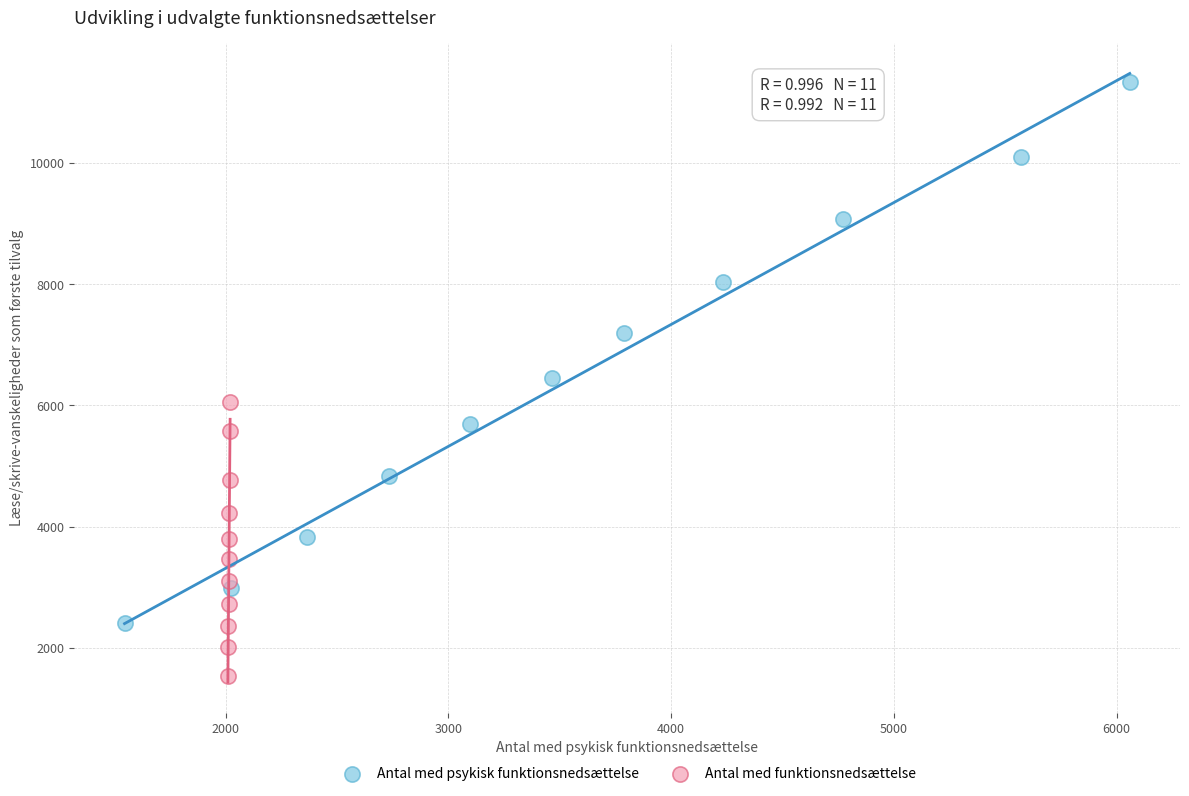

Which series has the widest spread of Y values?

Antal med psykisk funktionsnedsættelse